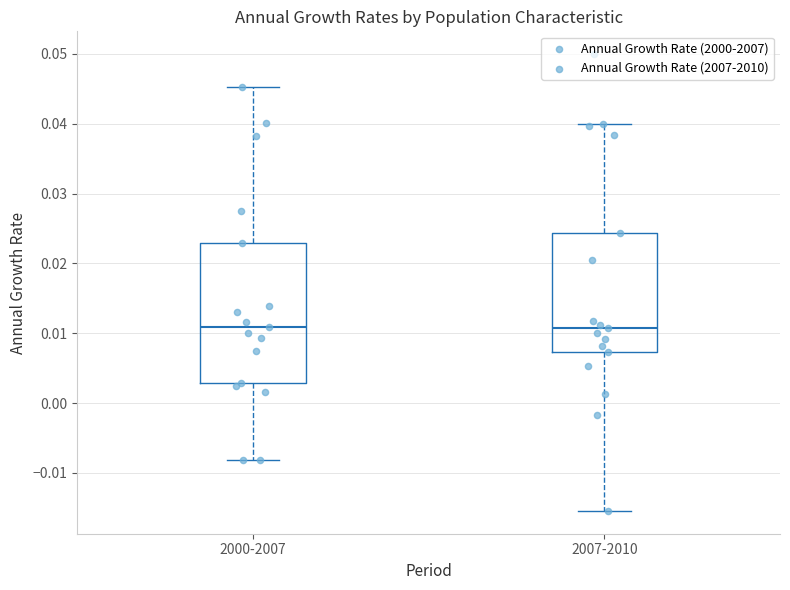

Reading left to right, transcribe this box plot: for each box, give where its median line is, the range the box spans, and where its two whiskers end, as read against the y-axis. The values are not printed on the chart, so give them approximately, as read against the axis.

2000-2007: median 0.011, box 0.003 to 0.023, whiskers -0.008 to 0.045
2007-2010: median 0.011, box 0.007 to 0.024, whiskers -0.015 to 0.040